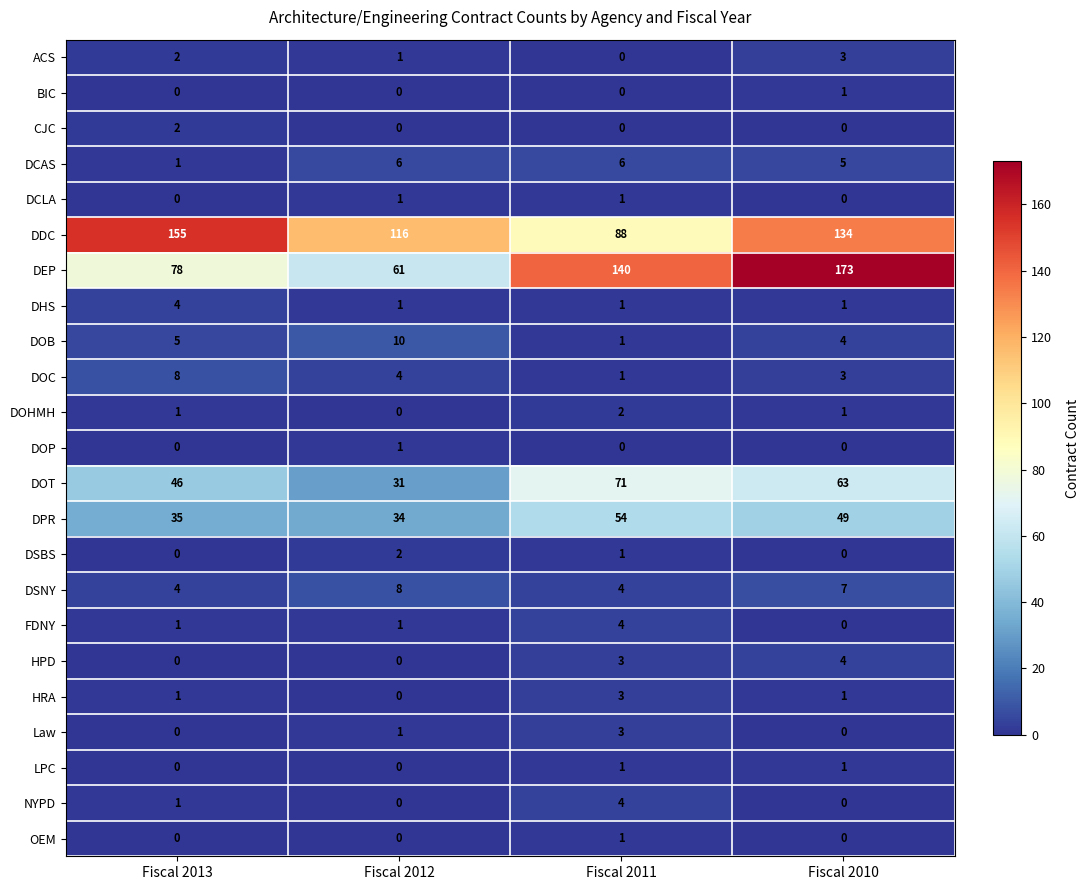

True or false: NYPD has a value of -2 at Fiscal 2010.

False